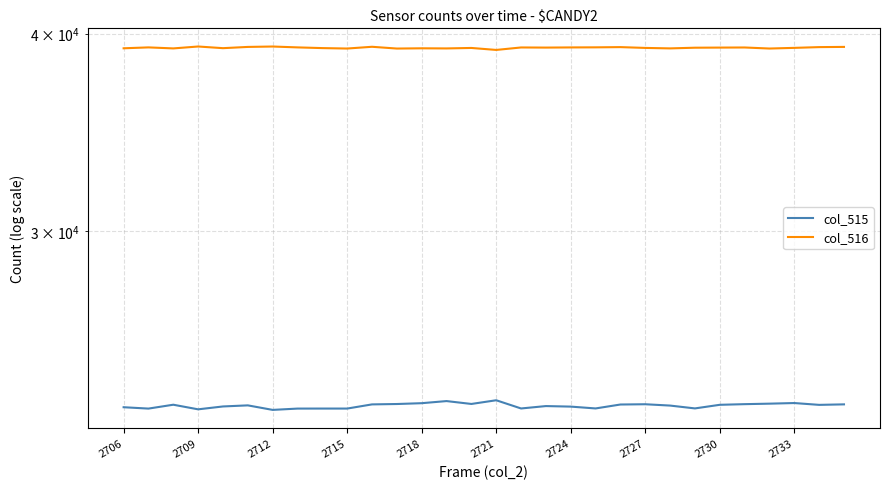

What is the spread (max minus min) of values at 2727?

15876